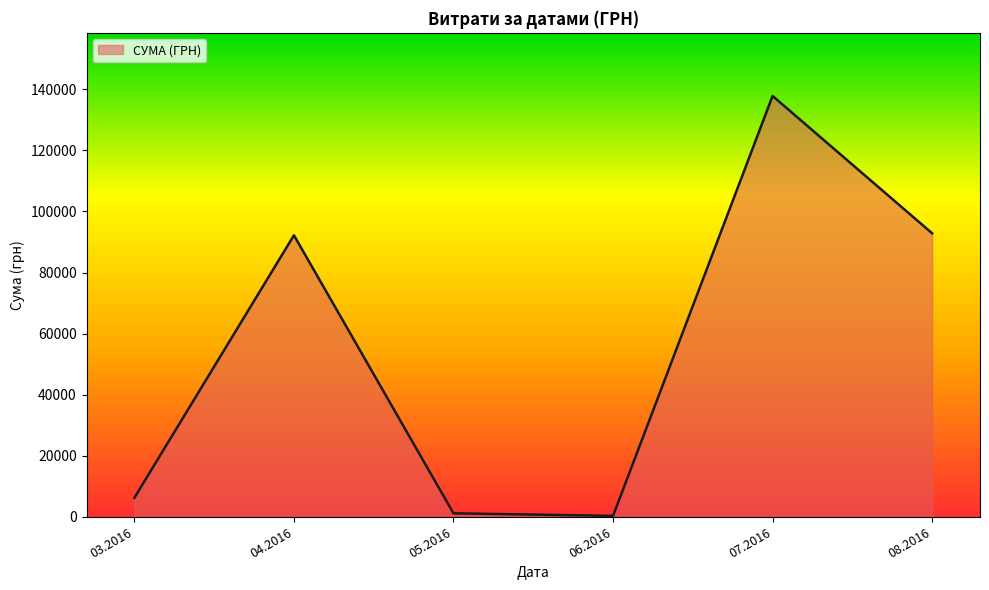

How many categories are shown in the chart?

6